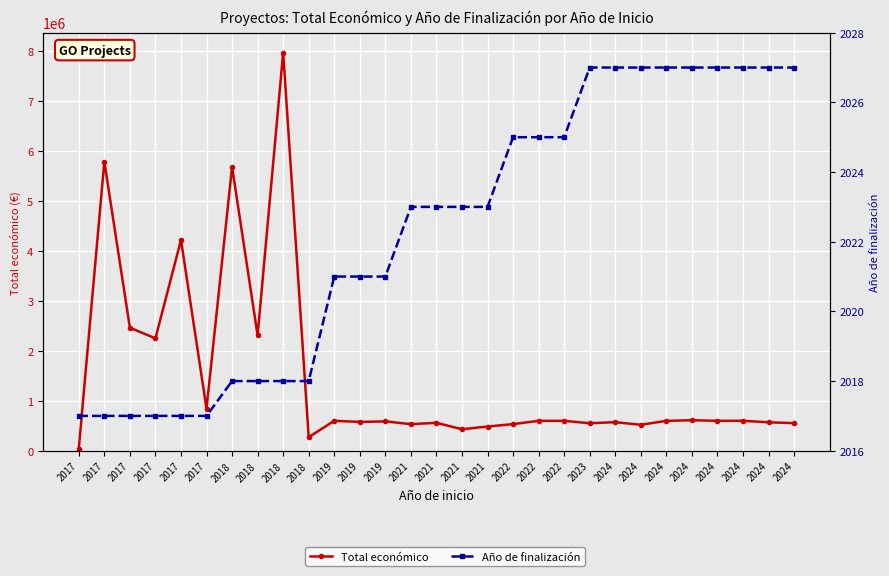

At which category is the sum across all series the highest?

2018